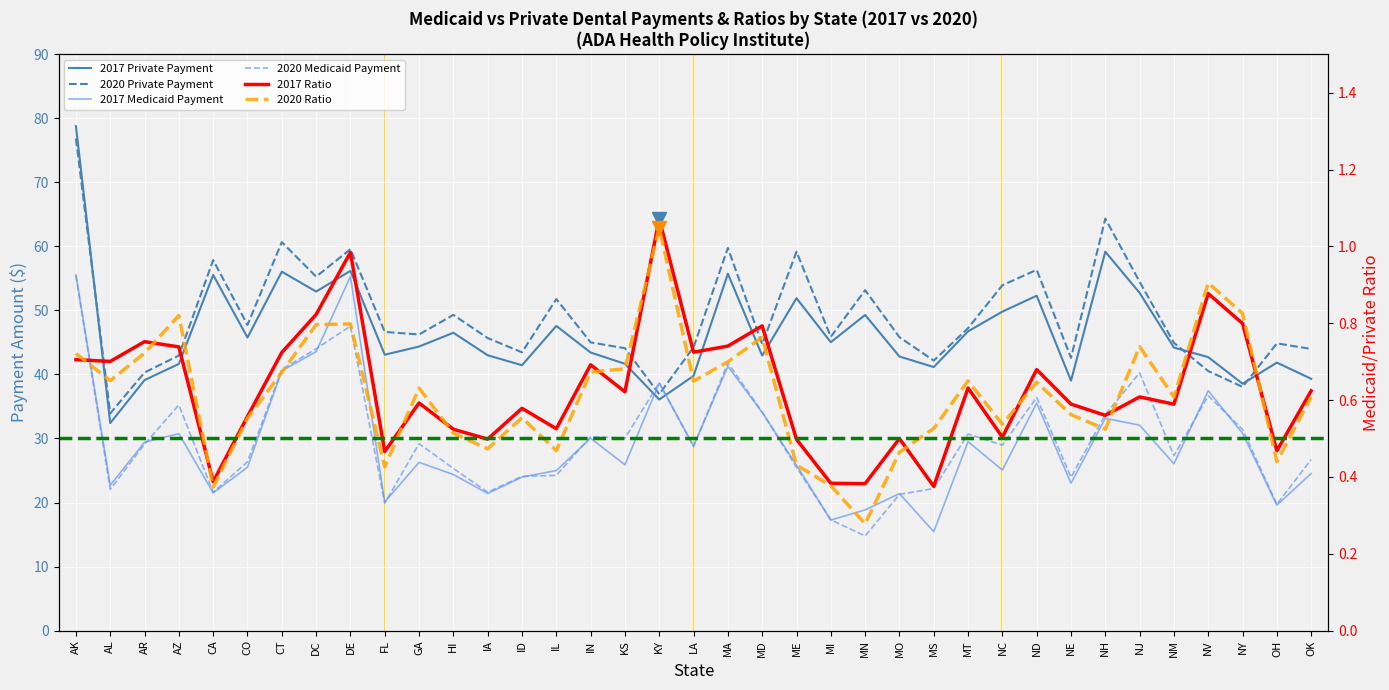

How many distinct data groups are displayed?

6